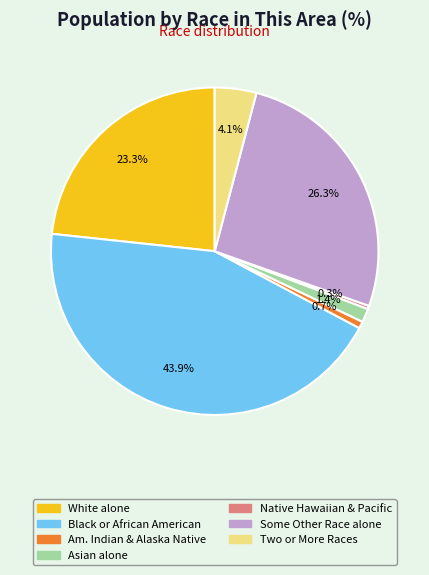

Does any single category account for the majority?

No